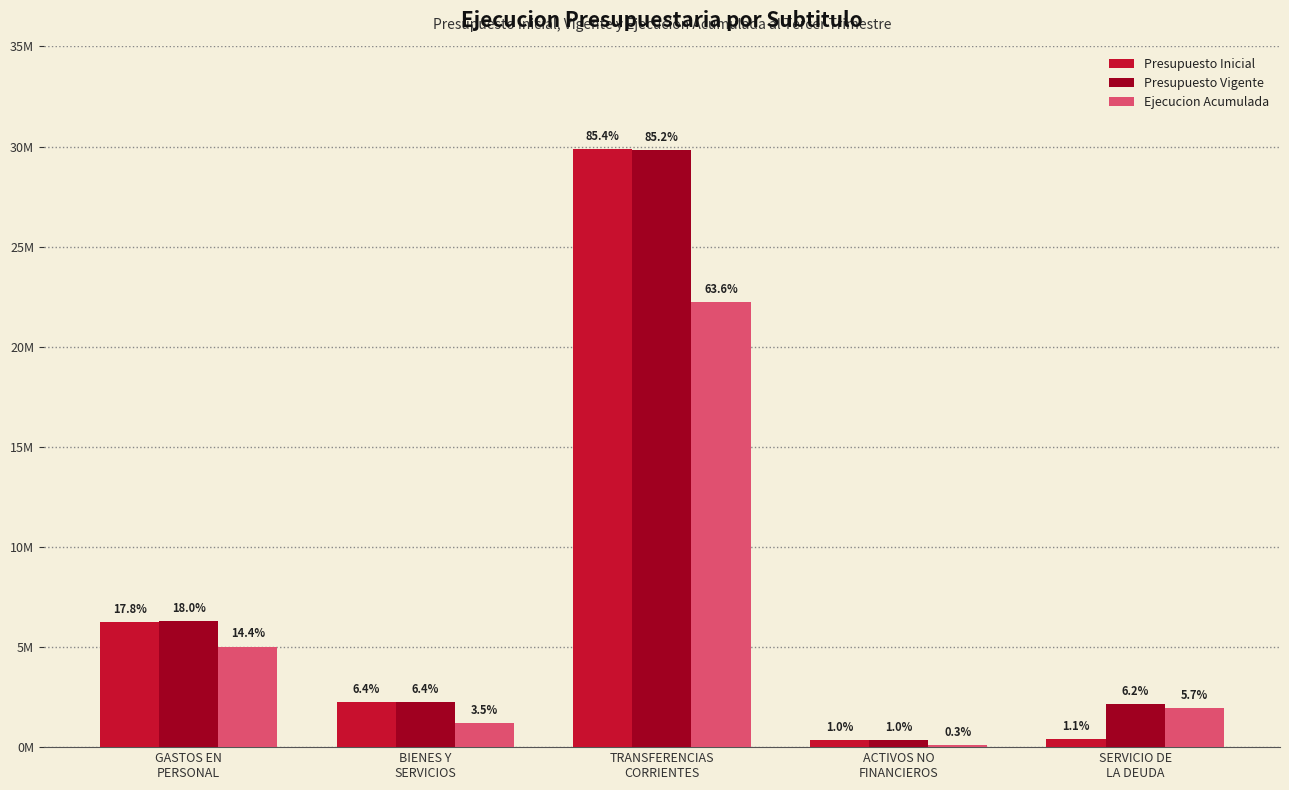

Which category has the lowest value across all series?

ACTIVOS NO
FINANCIEROS